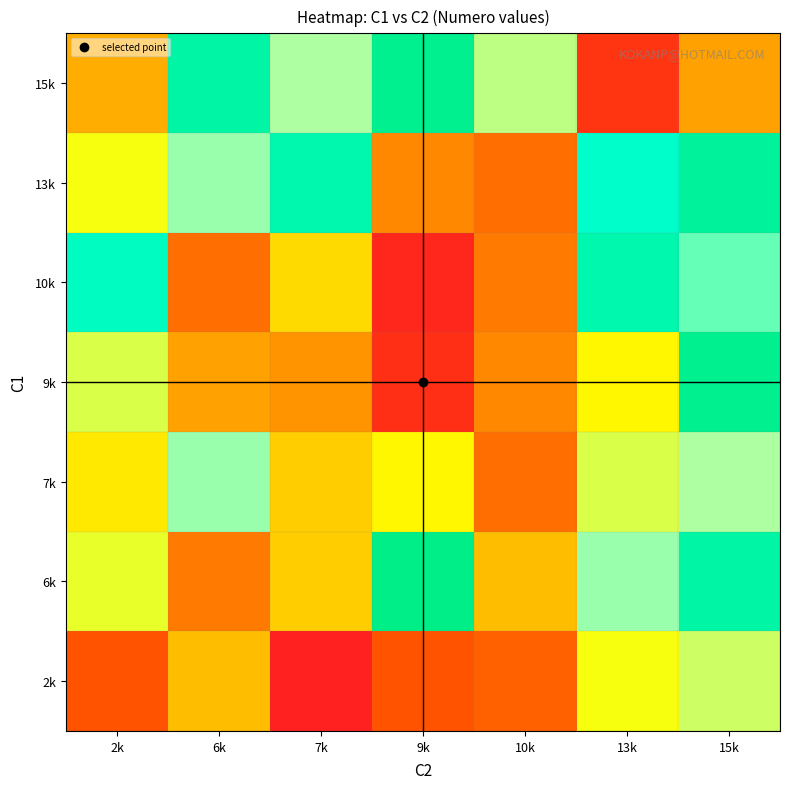

What is the total value across all series at 7k?

128